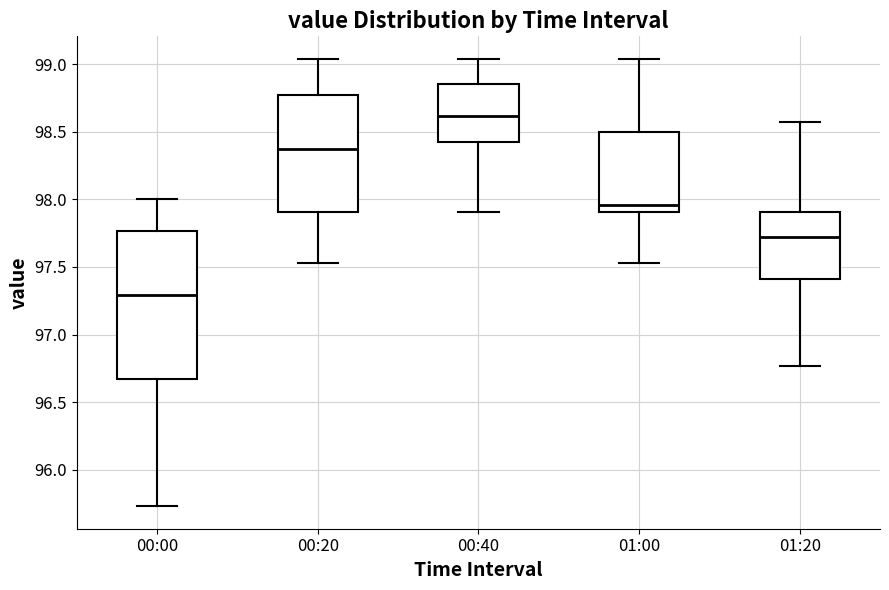

Reading left to right, read every box against the y-axis: the position of its median line, the range the box covers, and the ends of its whiskers. The values are not printed on the chart, so give them approximately, as read against the axis.

00:00: median 97.30, box 96.70 to 97.75, whiskers 95.75 to 98.00
00:20: median 98.40, box 97.90 to 98.80, whiskers 97.55 to 99.05
00:40: median 98.60, box 98.40 to 98.85, whiskers 97.90 to 99.05
01:00: median 97.95, box 97.90 to 98.50, whiskers 97.55 to 99.05
01:20: median 97.70, box 97.40 to 97.90, whiskers 96.75 to 98.55